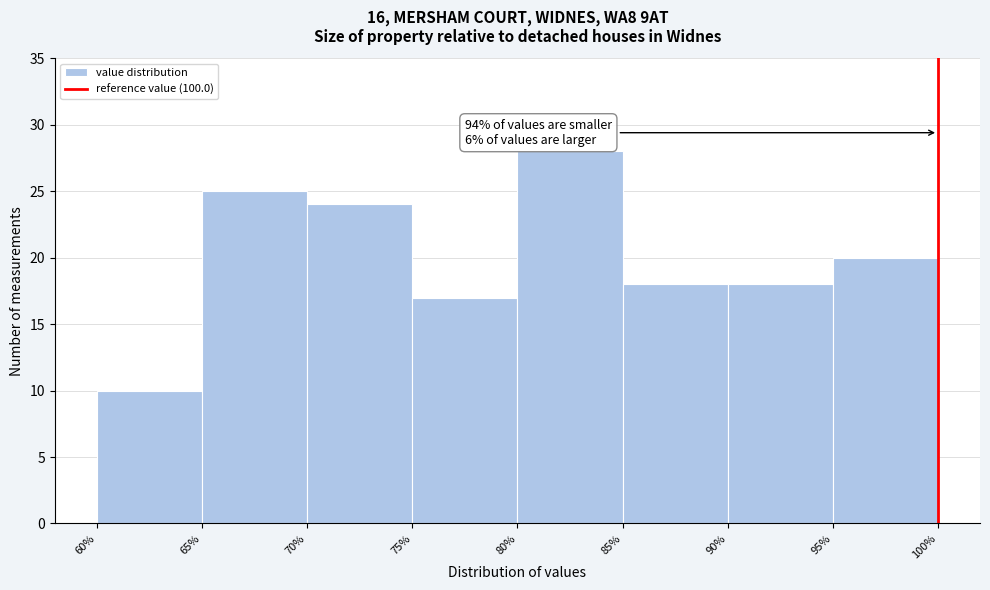

Over which range of the x-axis is the bar tallest?

80% to 85%